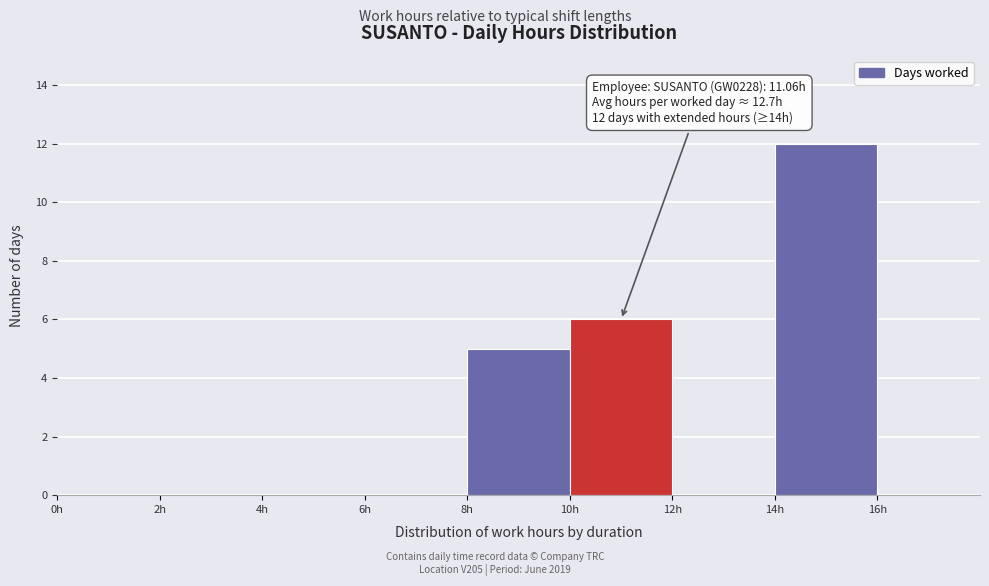

Over which range of the x-axis is the bar tallest?

14 to 16